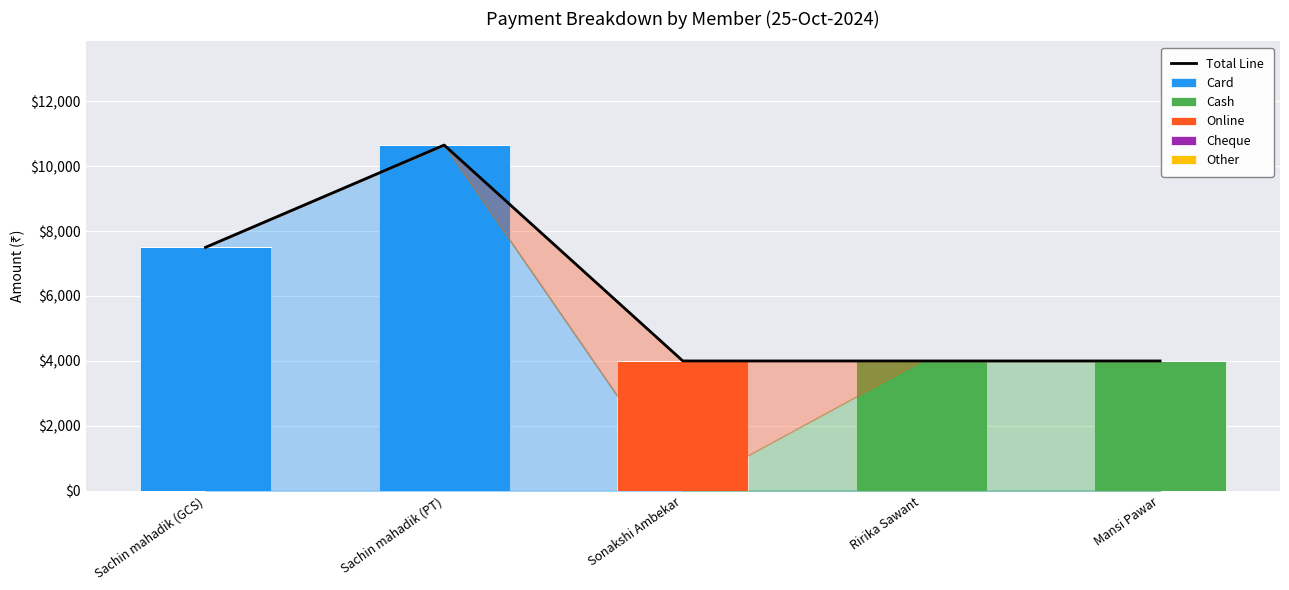

What is the highest value of the Online series?

4000